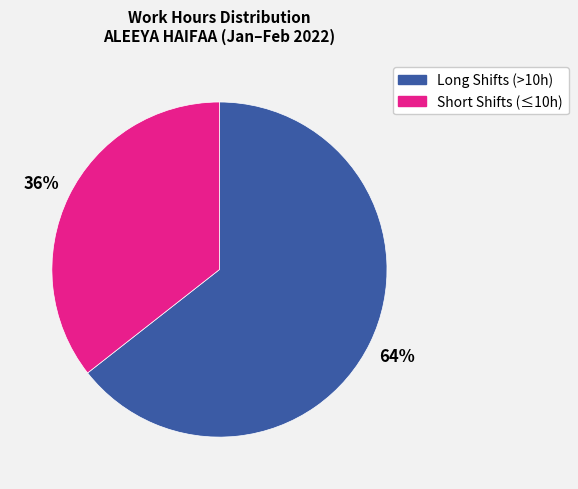

Does any single category account for the majority?

Yes